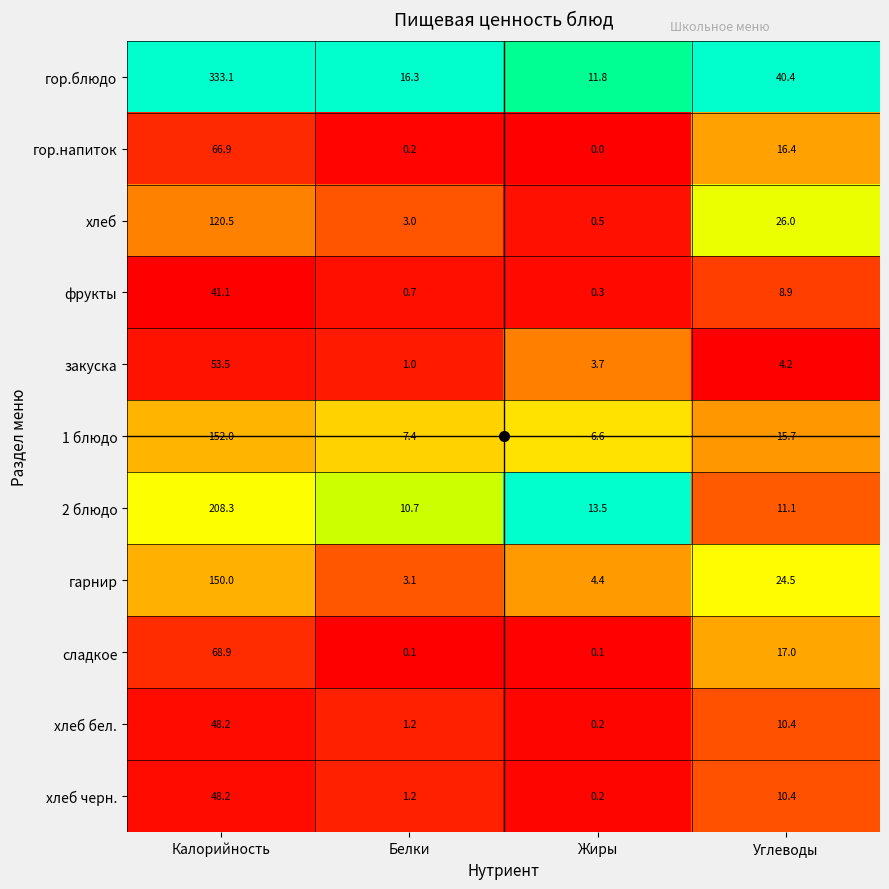

What is the total value across all series at Белки?

44.9